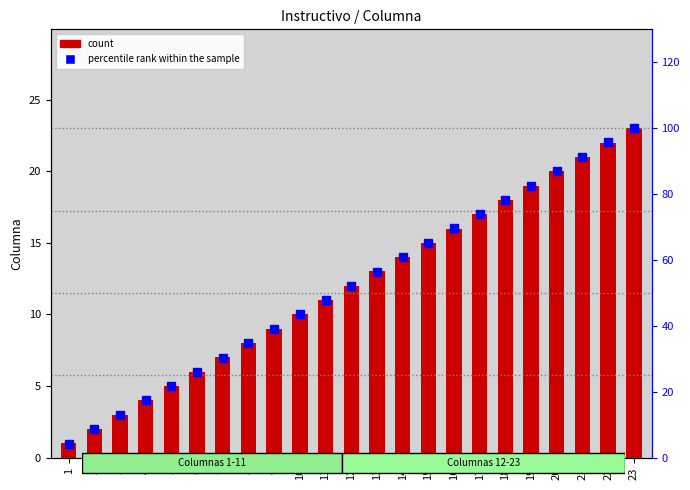

How many values in the percentile rank within the sample series are below 52?

11